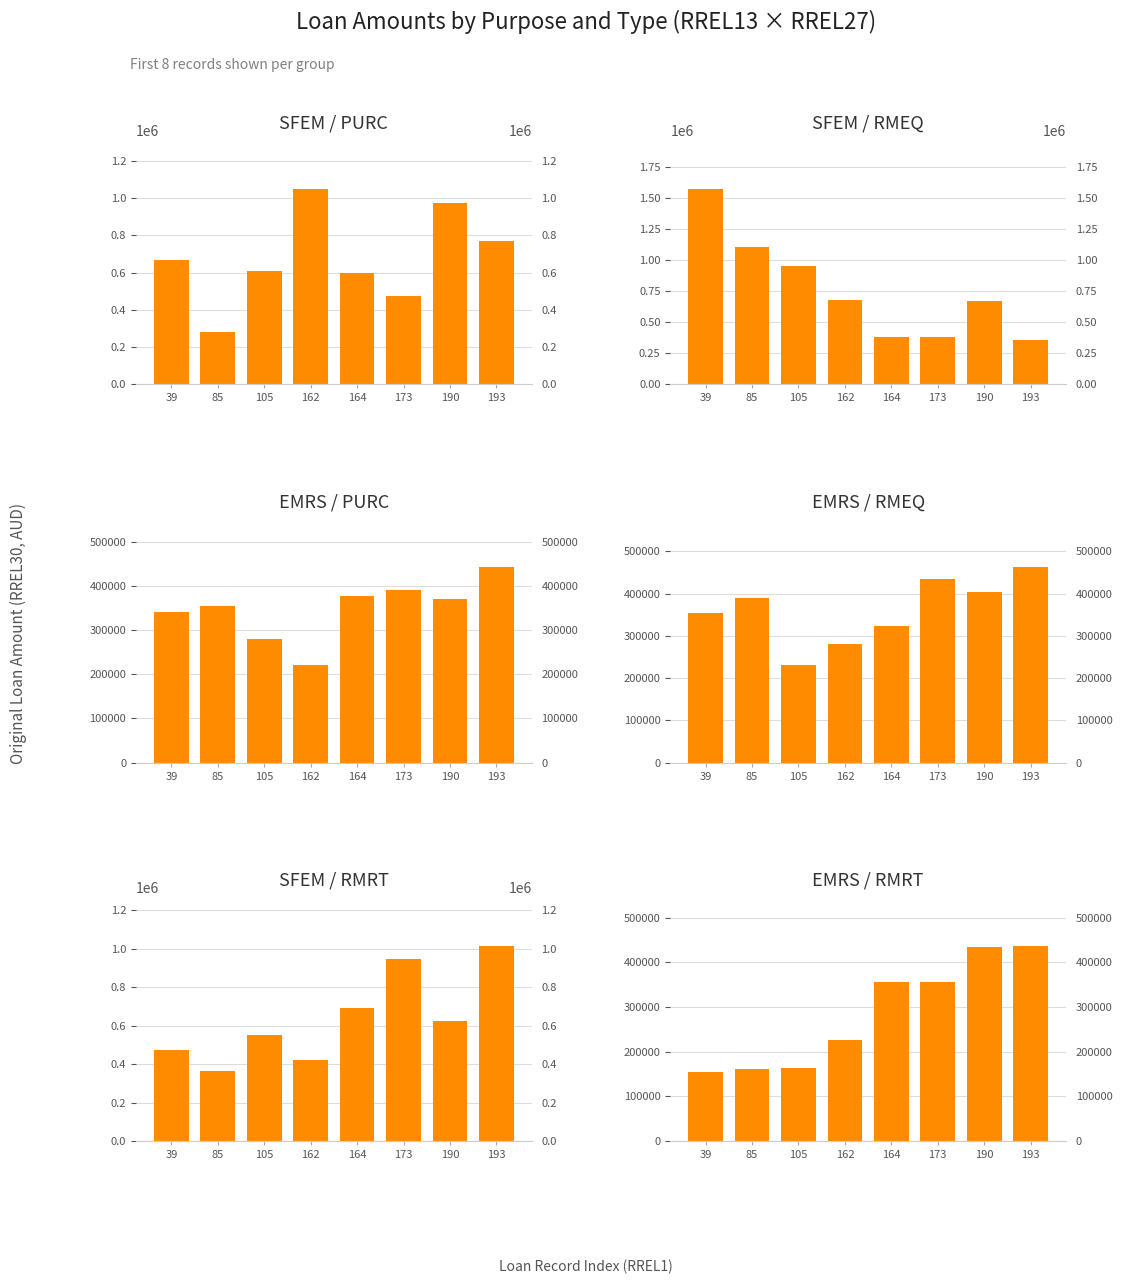

At which label is SFEM / RMRT closest to 690495?

164